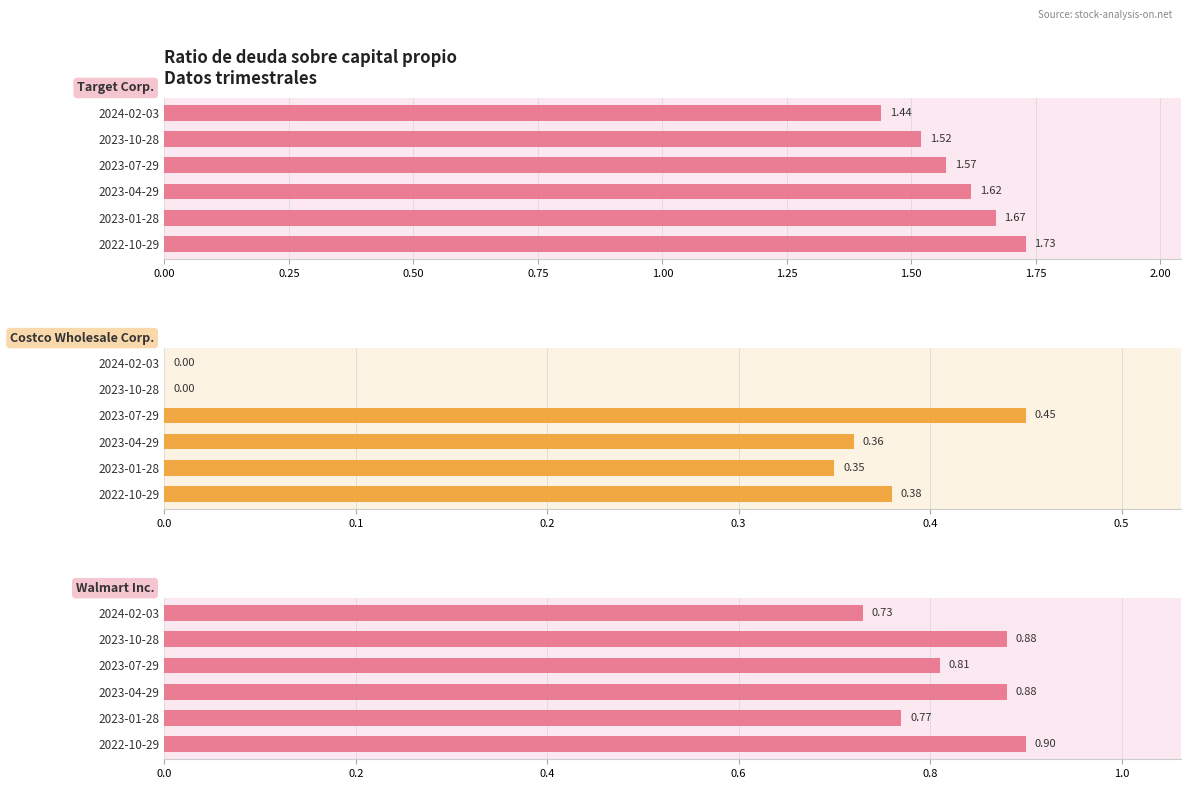

Which series has the largest total across all categories?

Target Corp.